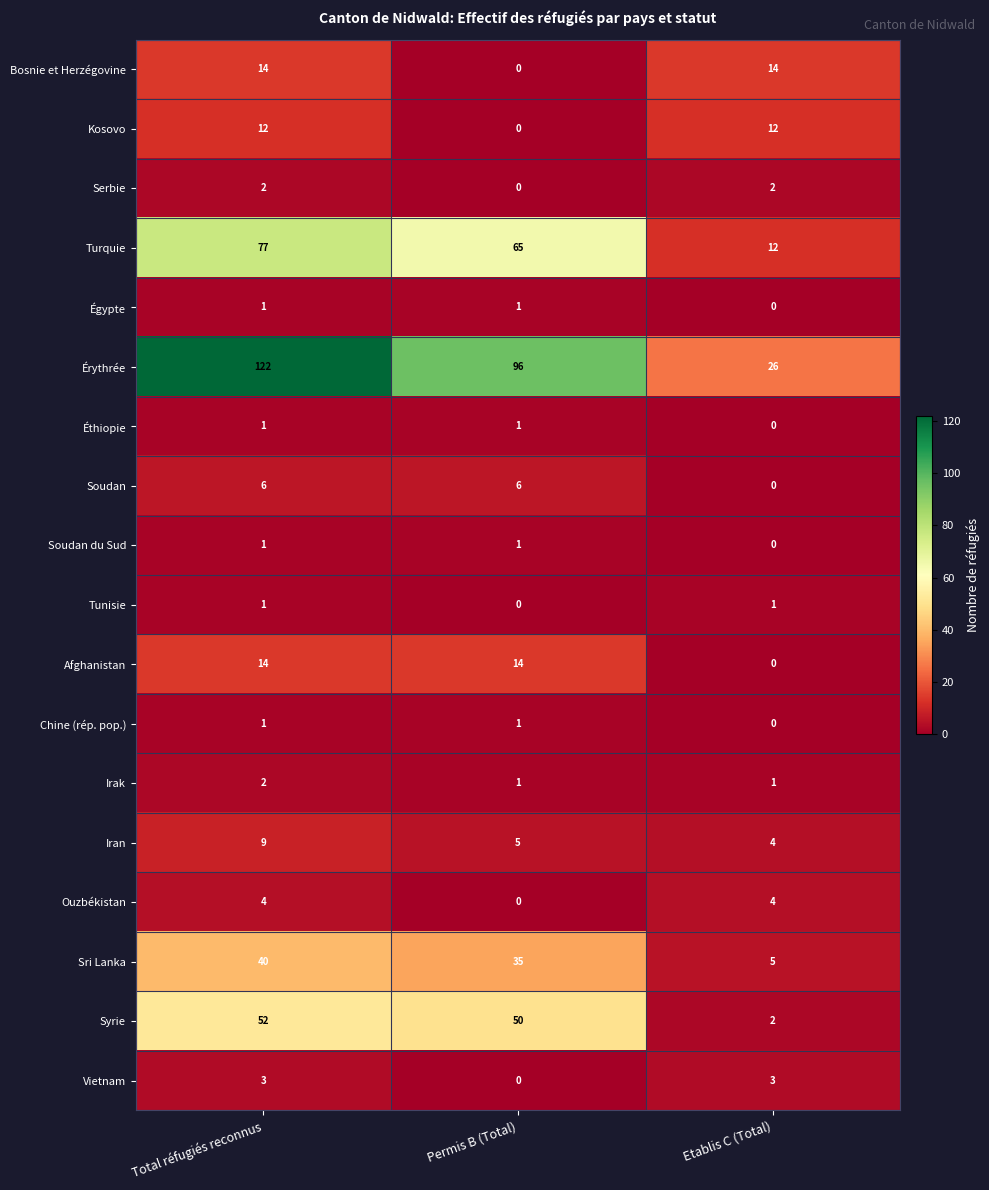

Is it true that Égypte equals 0 at Etablis C (Total)?

True